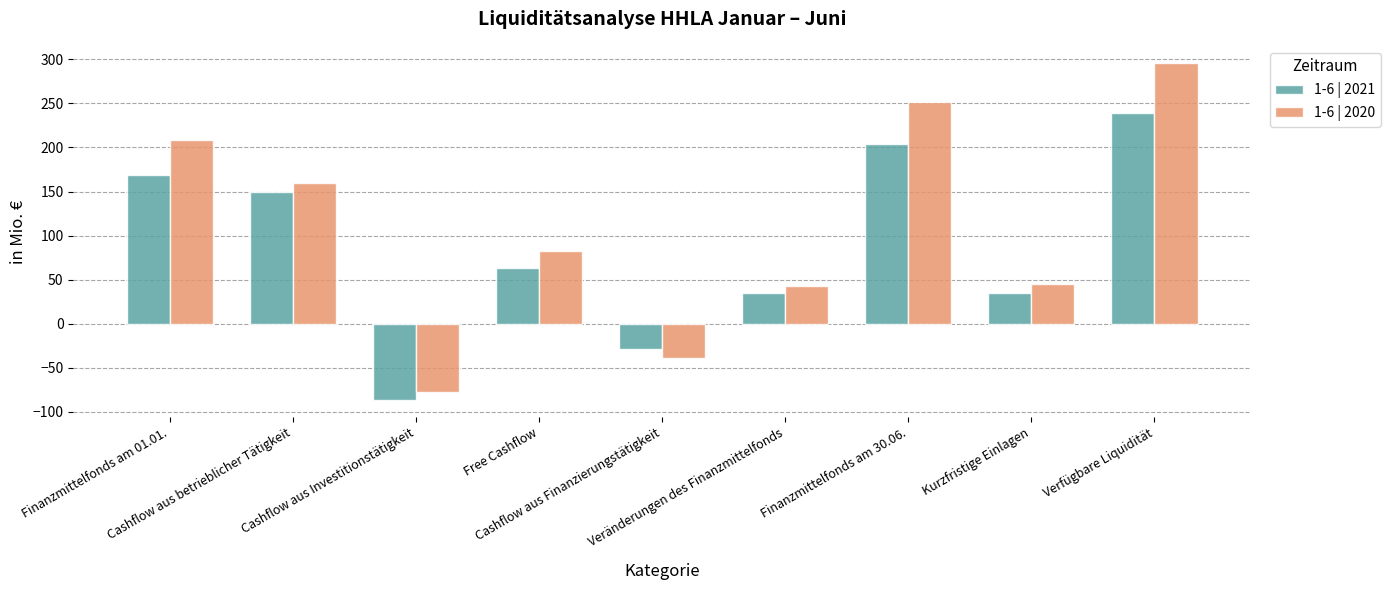

At which label is 1-6 | 2021 closest to 76?

Free Cashflow